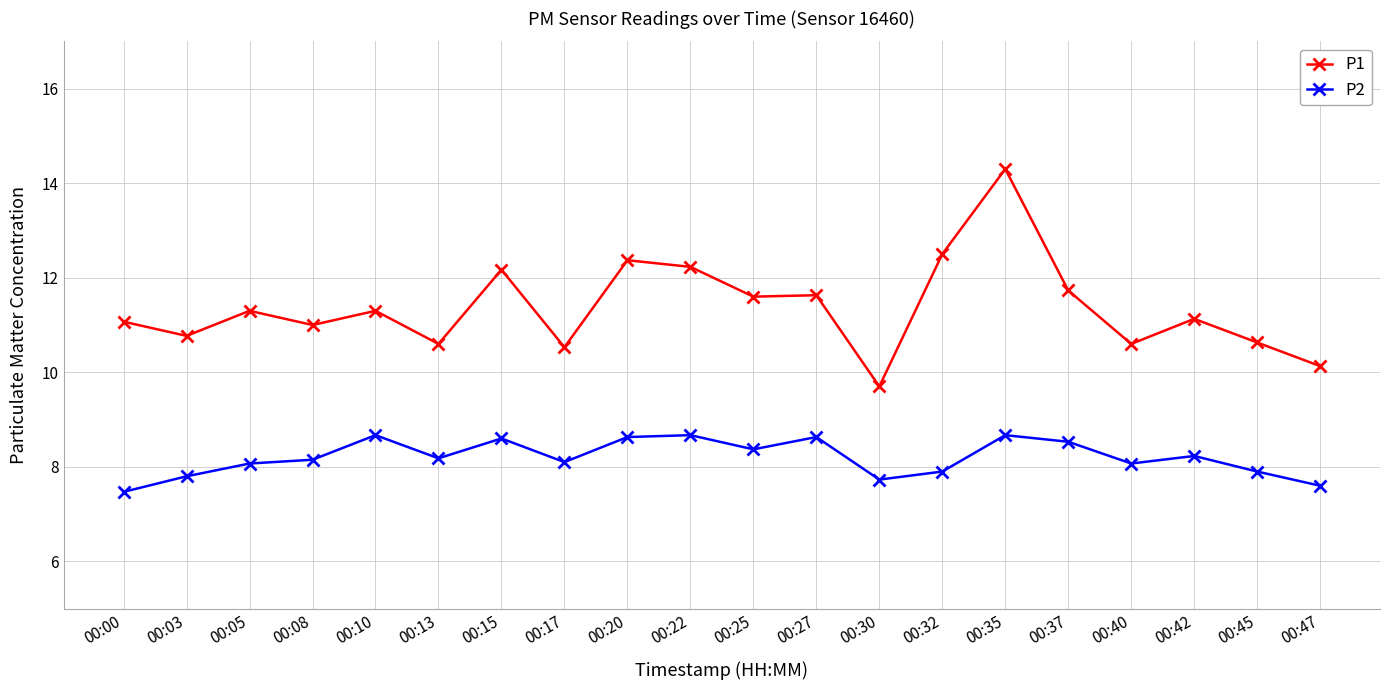

True or false: P2 has more than 1 interior local peaks.

True